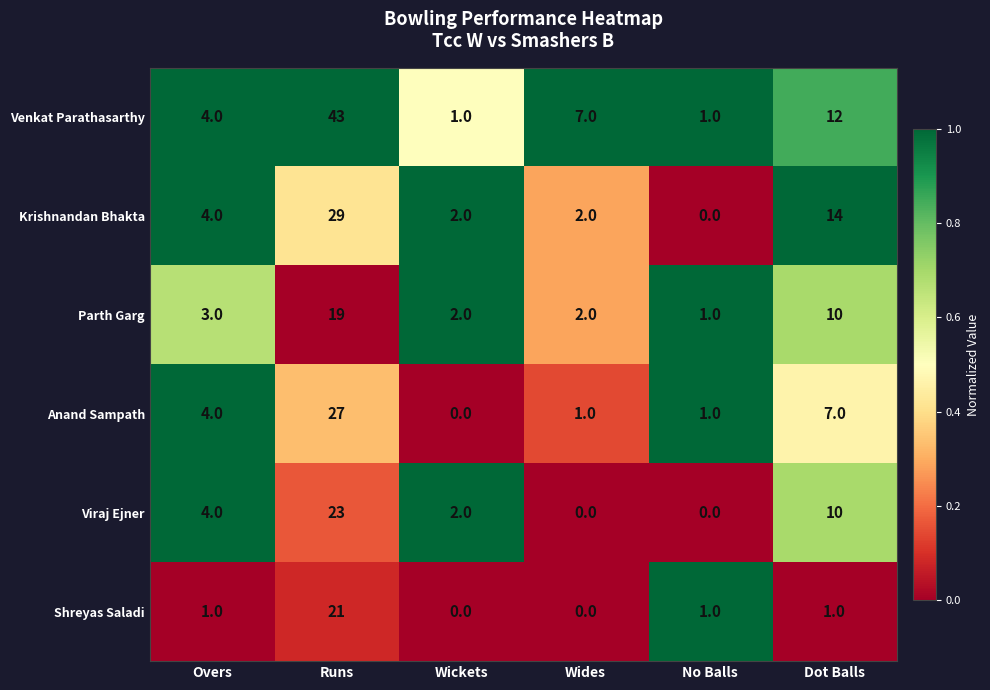

List the series in order of their peak value, lowest first.

Parth Garg, Shreyas Saladi, Viraj Ejner, Anand Sampath, Krishnandan Bhakta, Venkat Parathasarthy